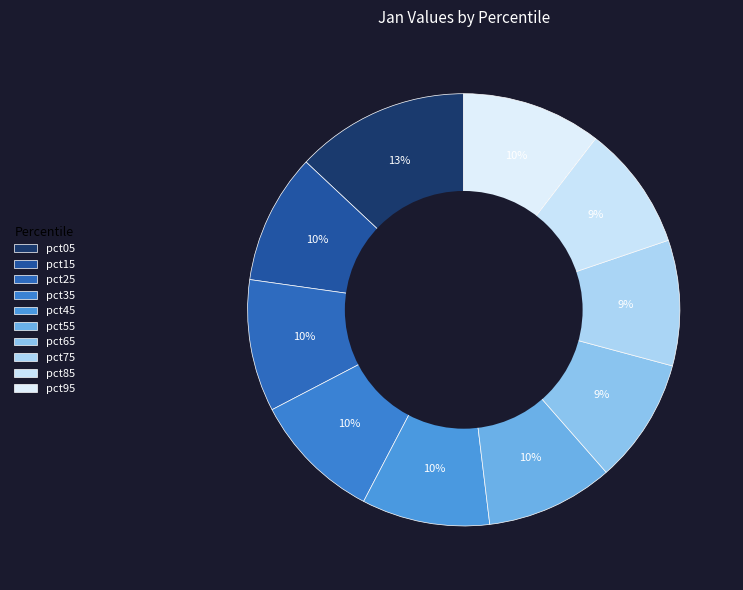

Which category has the biggest portion of the pie?

pct05